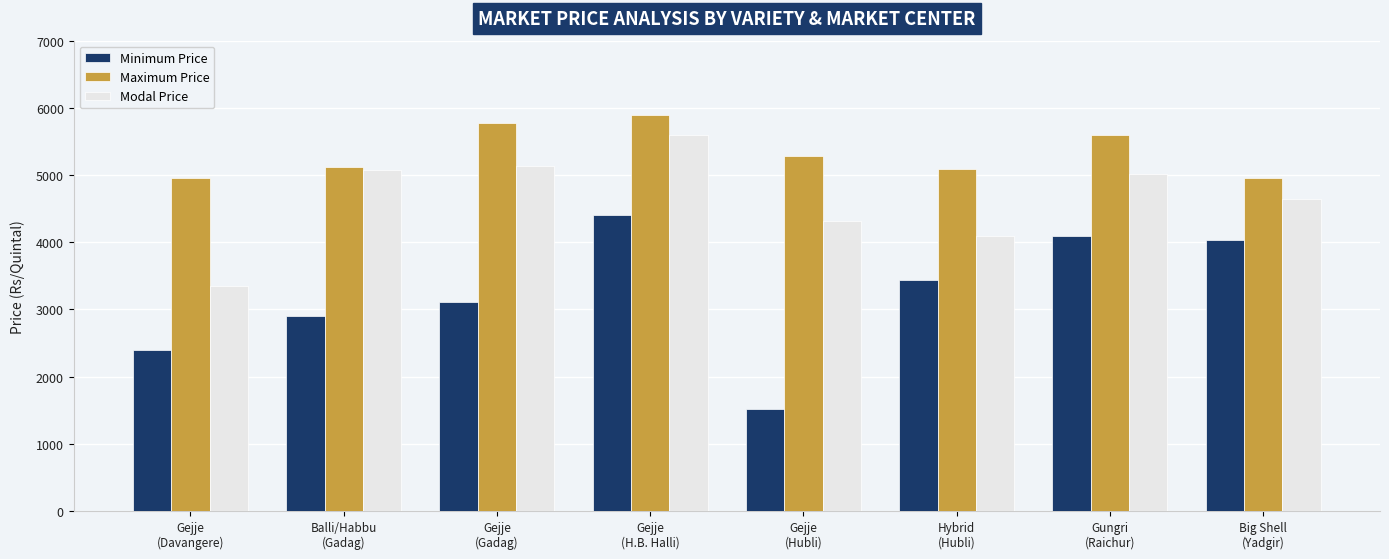

What is the spread (max minus min) of values at Balli/Habbu
(Gadag)?

2216